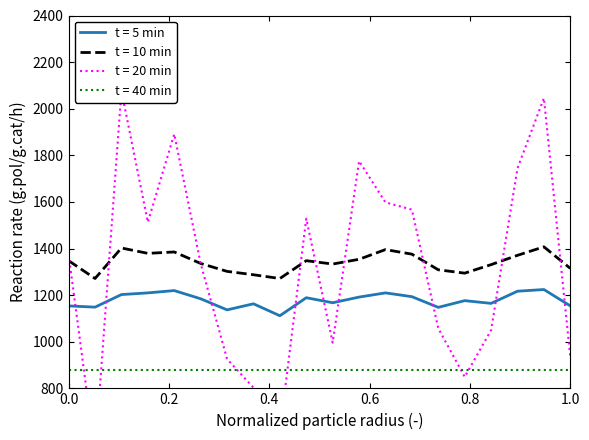

What is the maximum value for t = 10 min?

1407.4